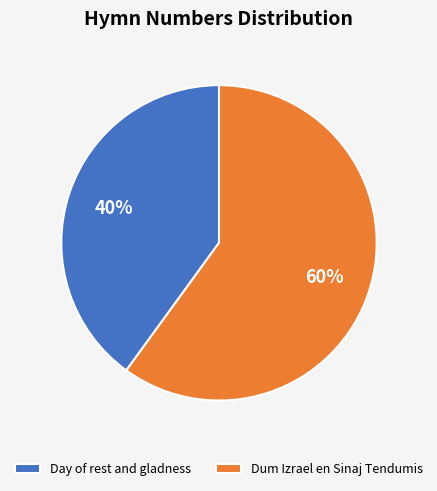

To the nearest percent, what portion does Day of rest and gladness represent?

40%